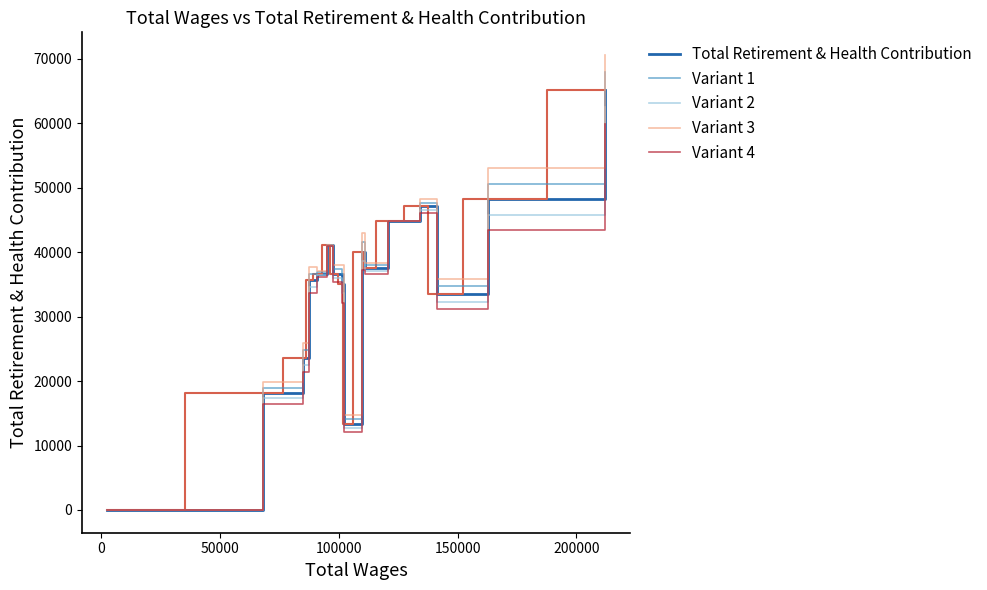

Which series has the largest range (max minus min)?

Variant 3